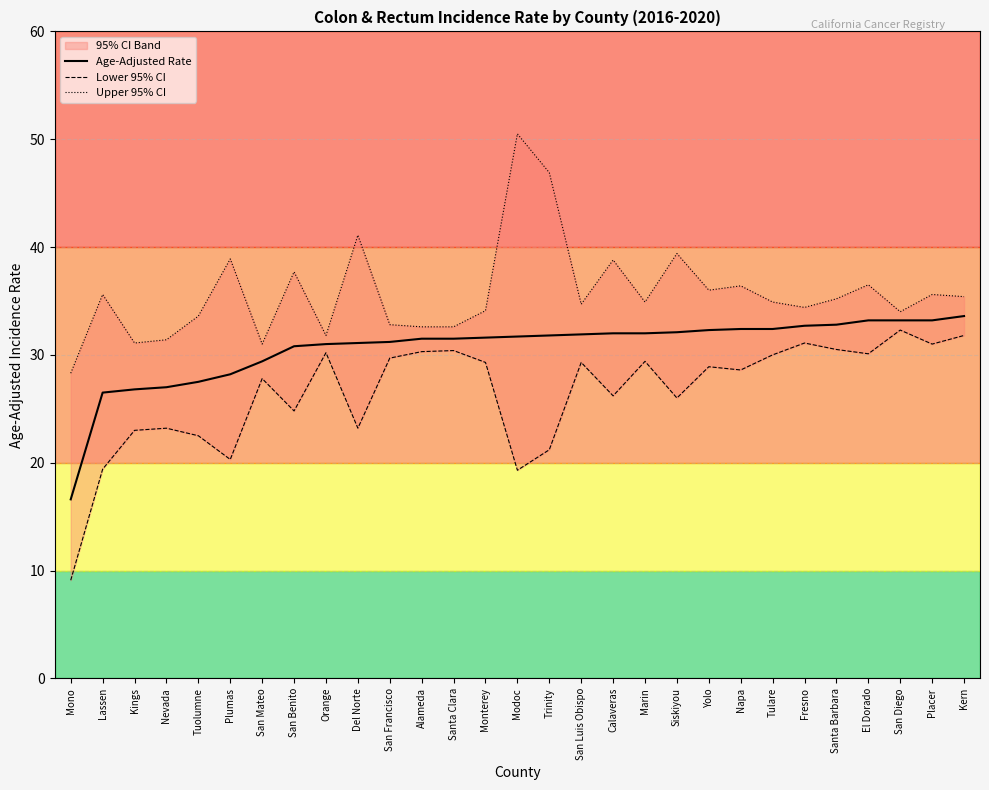

What is the difference between the highest and lowest values at Napa?

7.8